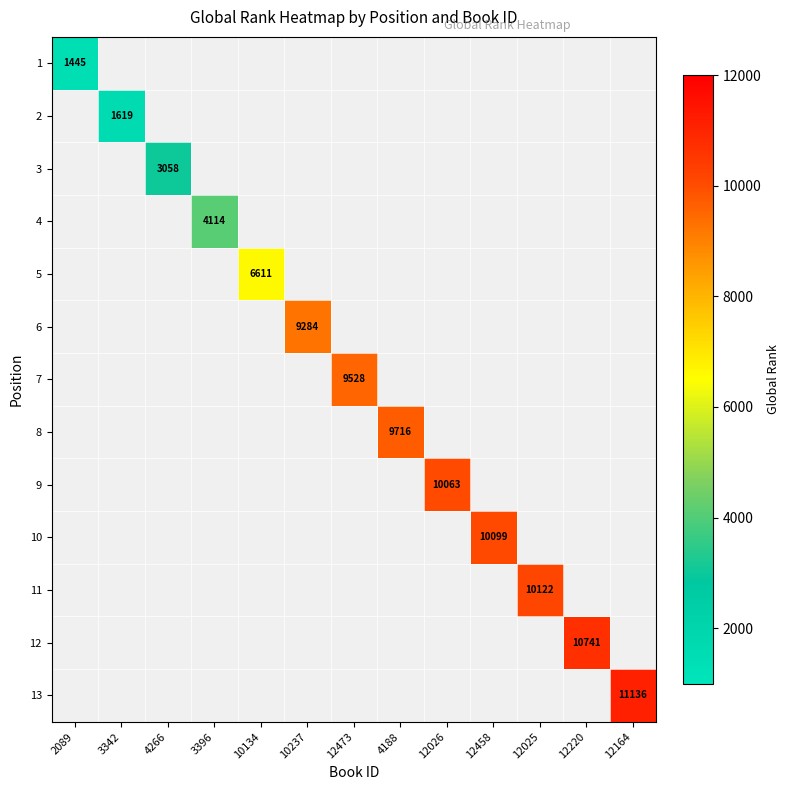

Is it true that 3 equals 1372 at 4266?

False